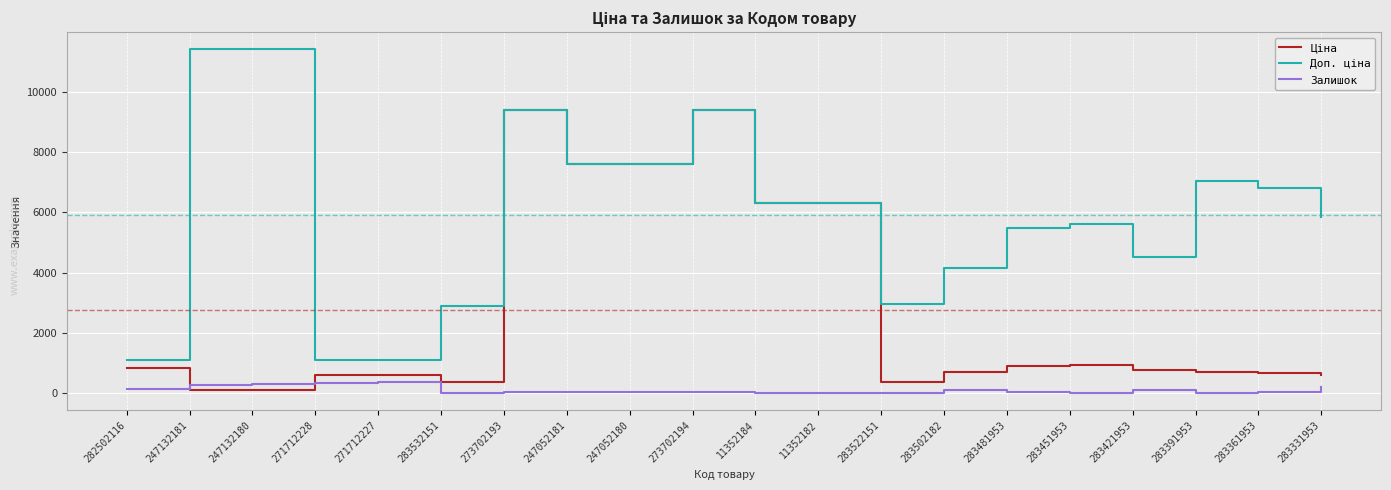

True or false: Залишок has a value of 290.0 at 247132180.

True